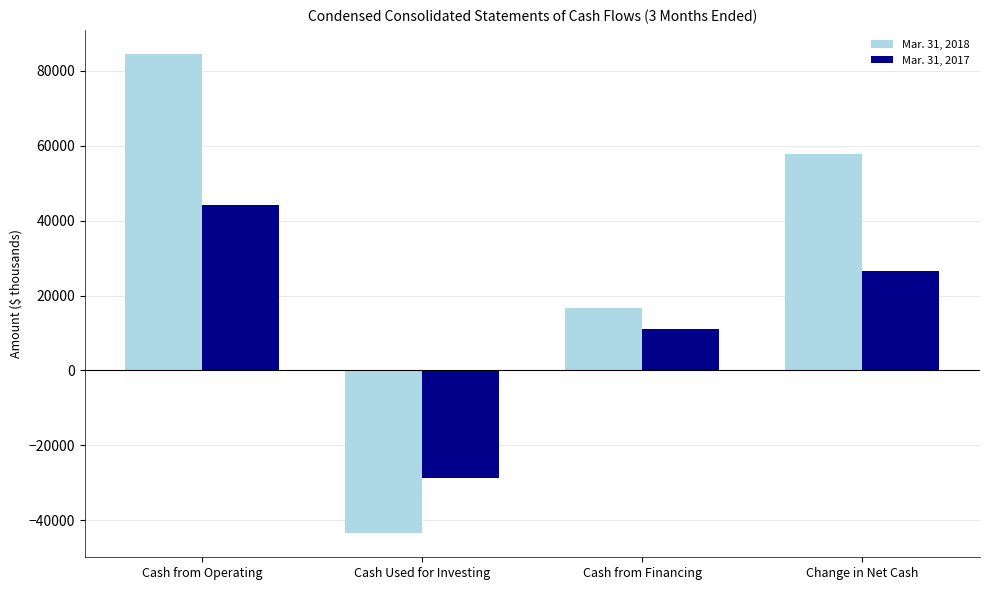

What is the spread (max minus min) of values at Cash from Financing?

5770